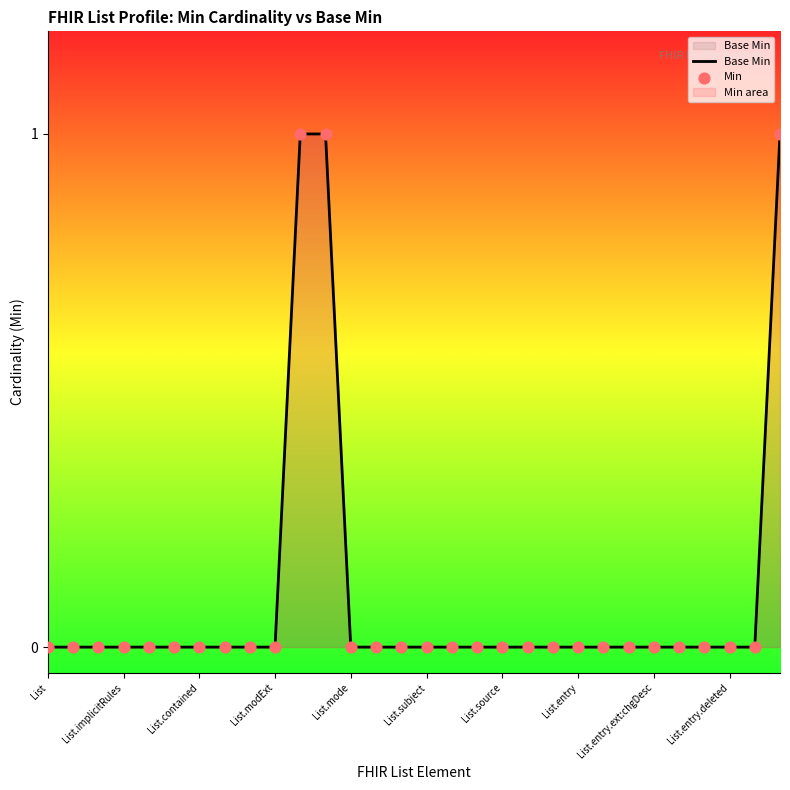

Which series reaches the maximum Y coordinate?

Base Min